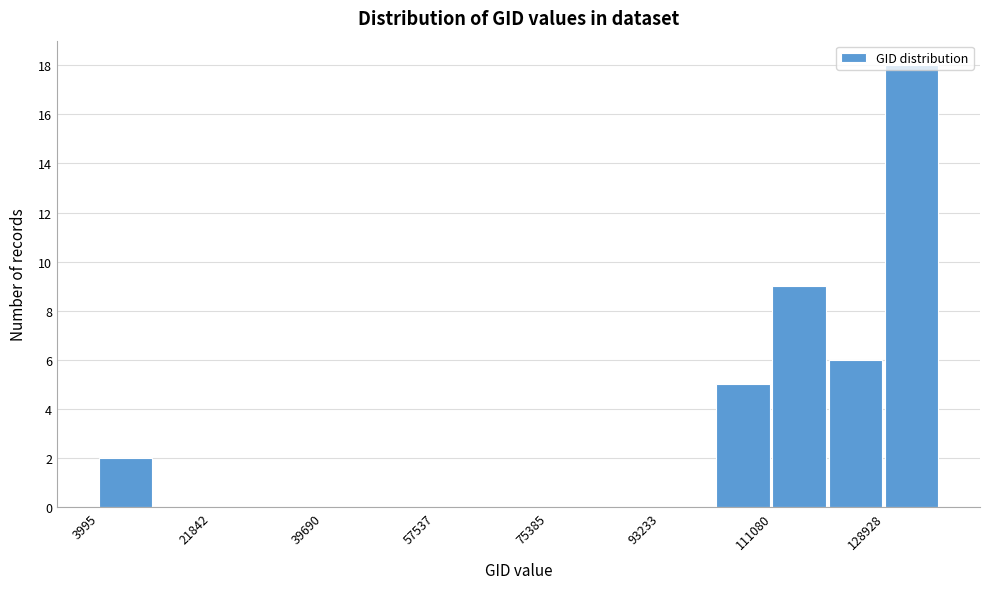

Reading left to right, transcribe this chart: for each bar, give the range it covers on the x-axis and its height. Neither the bar edges nor the heights are printed on the chart, so give them approximately, as read against the axes.

4000 to 12000: 2
12000 to 22000: 0
22000 to 30000: 0
30000 to 40000: 0
40000 to 48000: 0
48000 to 58000: 0
58000 to 66000: 0
66000 to 76000: 0
76000 to 84000: 0
84000 to 94000: 0
94000 to 102000: 0
102000 to 112000: 5
112000 to 120000: 9
120000 to 128000: 6
128000 to 138000: 18